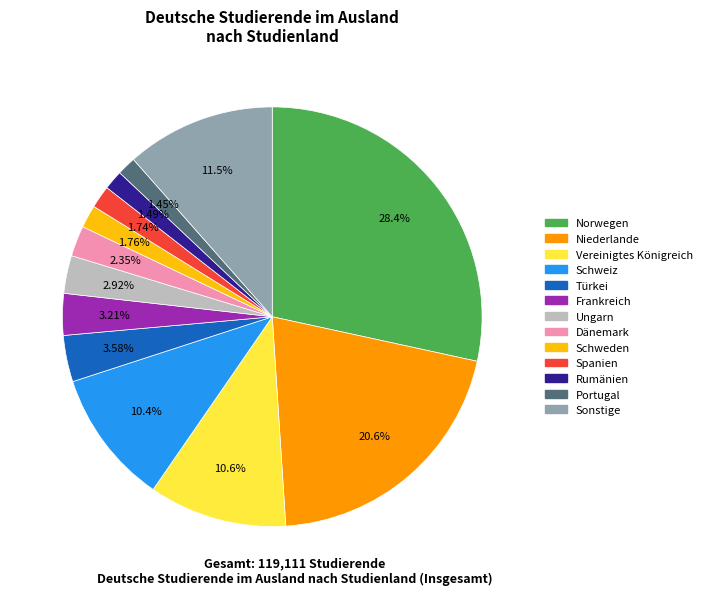

Does any single category account for the majority?

No